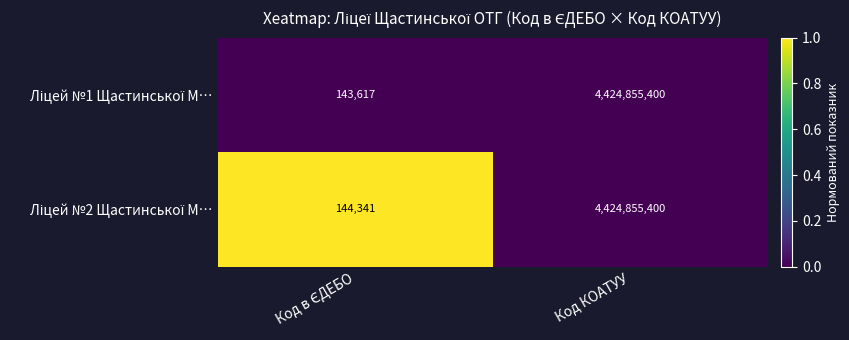

At which category is the sum across all series the highest?

Код КОАТУУ